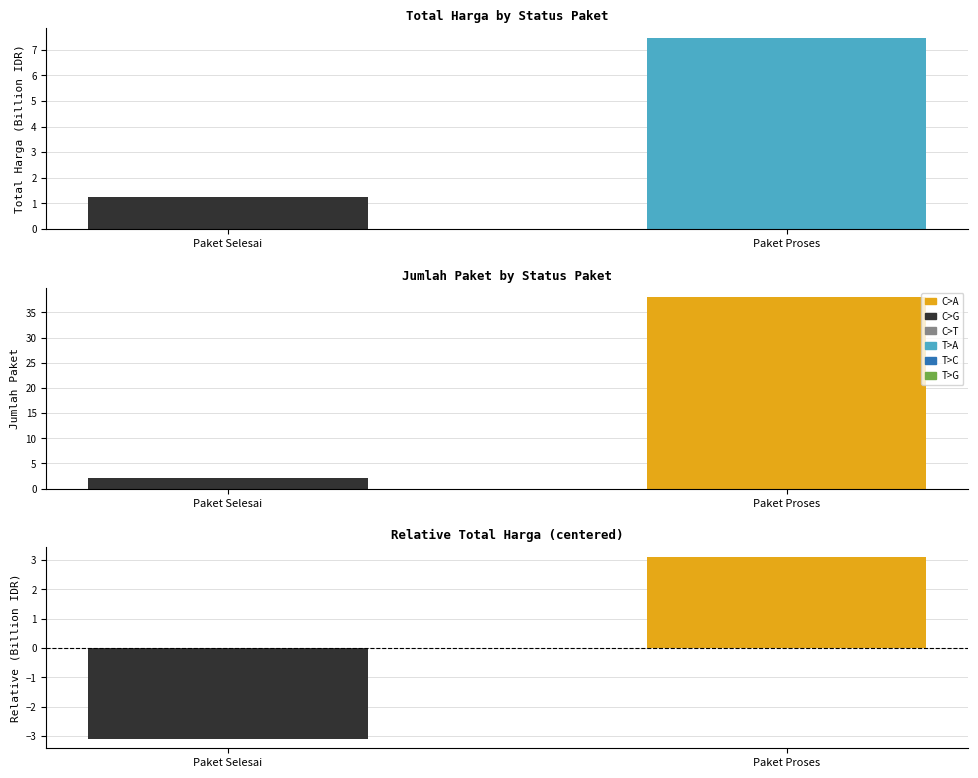

Which has a higher value, Paket Selesai or Paket Proses?

Paket Proses